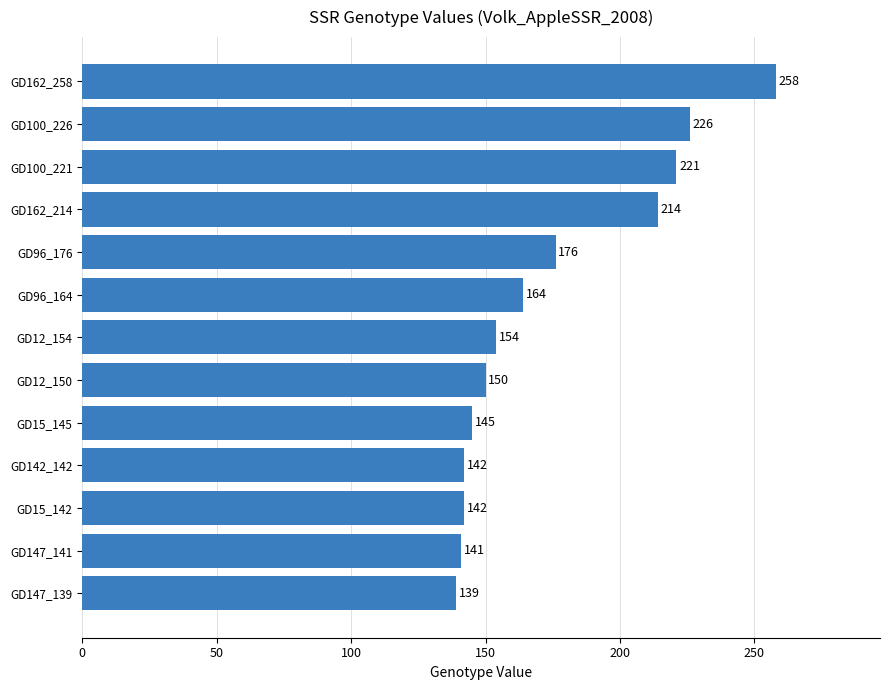

The value at GD15_145 is 145. True or false?

True